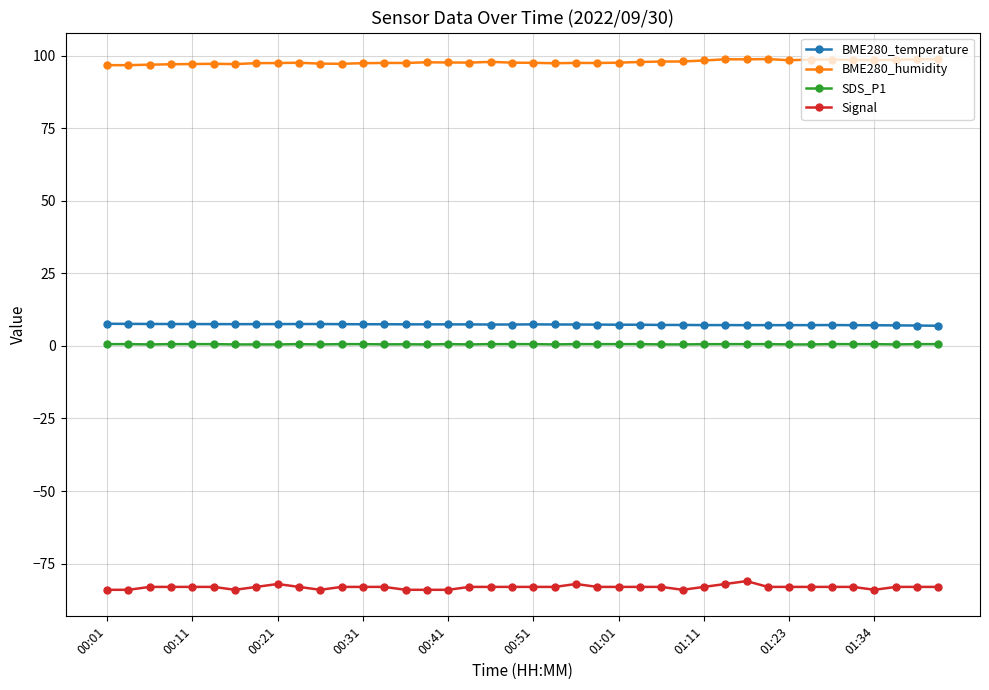

What is the sum of all BME280_humidity values?

3909.2